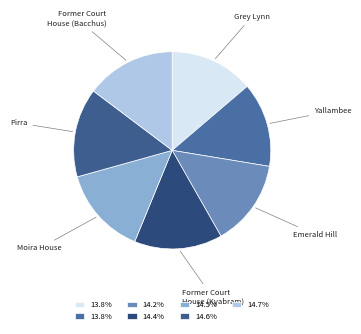

How many segments does this pie chart have?

7